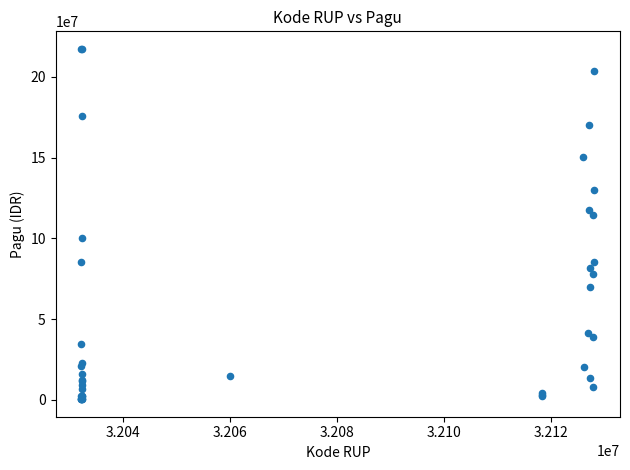

What Y value in the scatter plot is closest to 108830000?

114296000